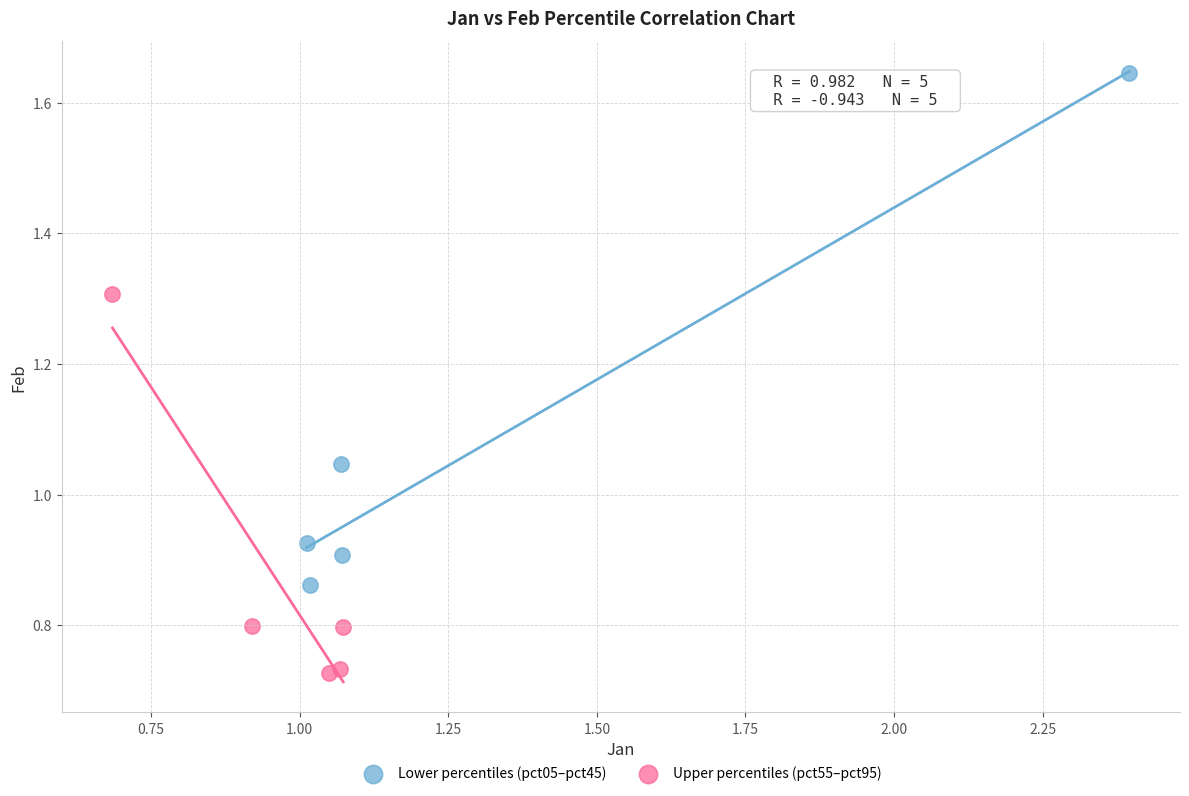

Which series has the largest Y range (max minus min)?

Lower percentiles (pct05–pct45)